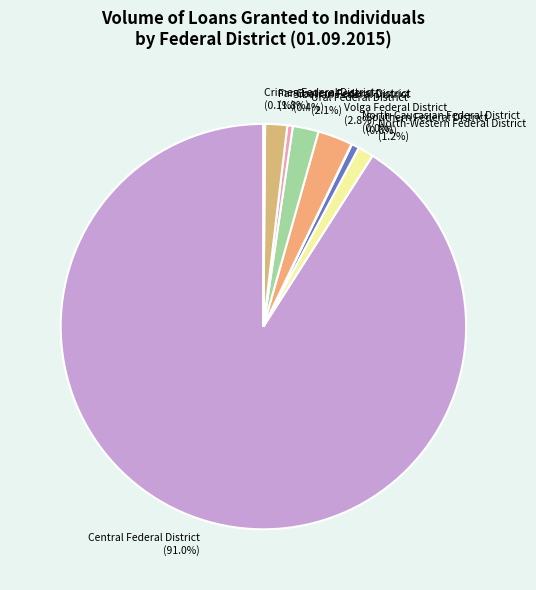

Approximately how many times larger is the value at Southern Federal District (0.6%) compared to Ural Federal District (2.1%)?

0.3